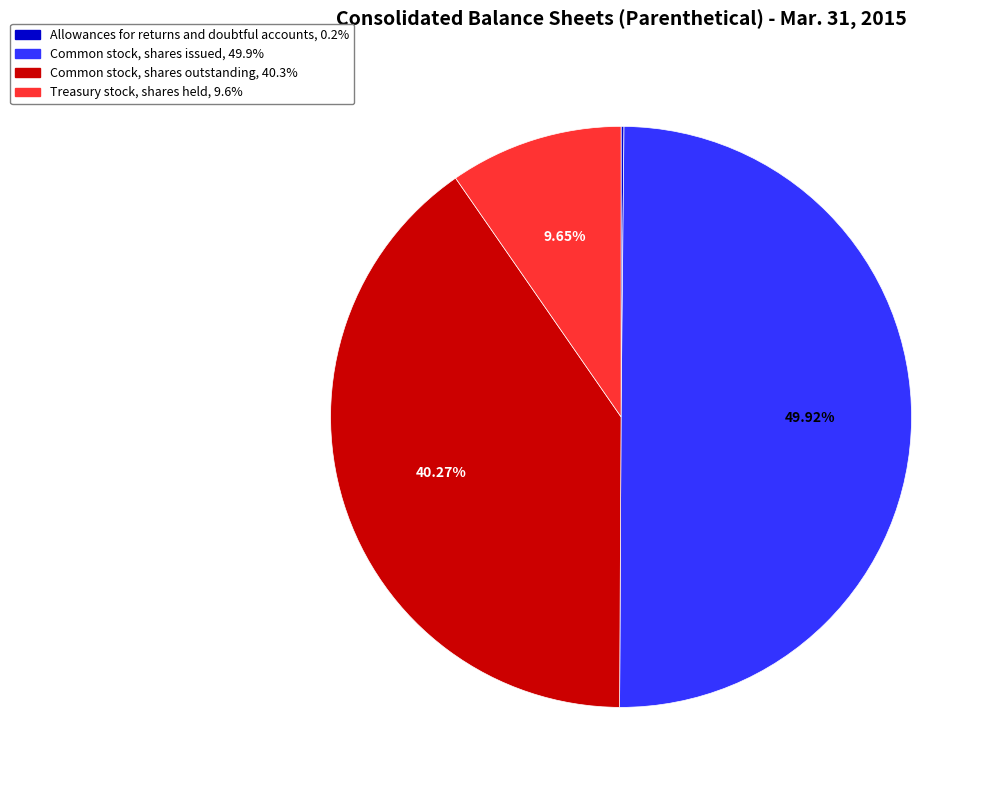

Combined, do Common stock, shares outstanding, 40.3% and Common stock, shares issued, 49.9% account for over 50%?

Yes